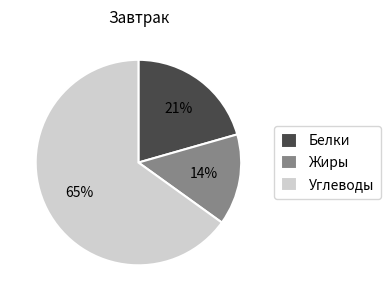

Rank the categories by value from highest to lowest.

Углеводы, Белки, Жиры